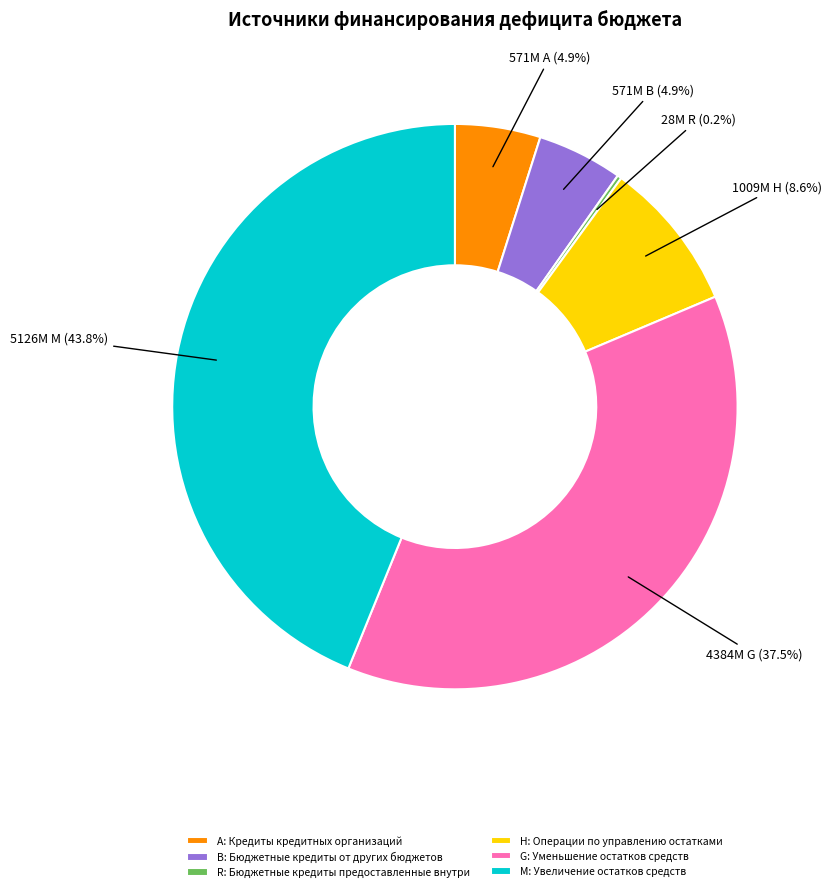

What is the largest slice in the pie chart?

M: Увеличение остатков средств